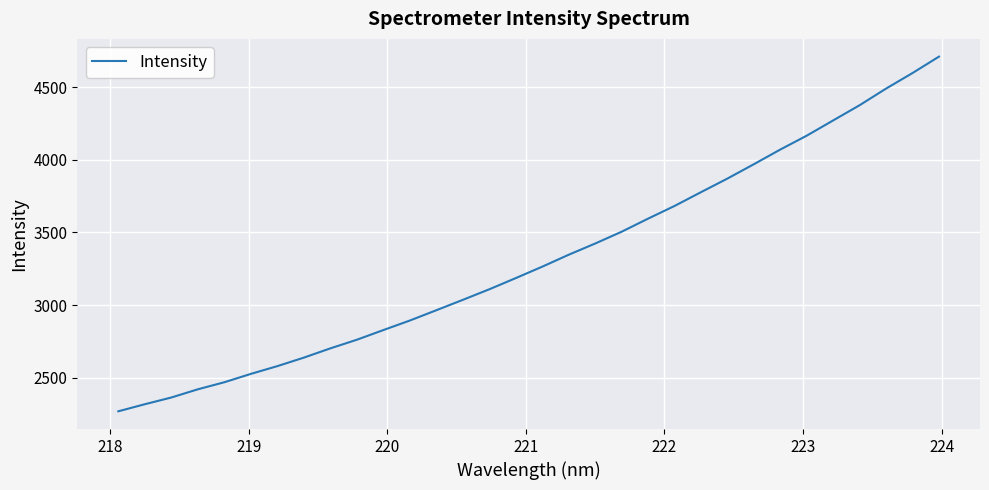

What is the difference between the maximum and minimum values?

2442.5